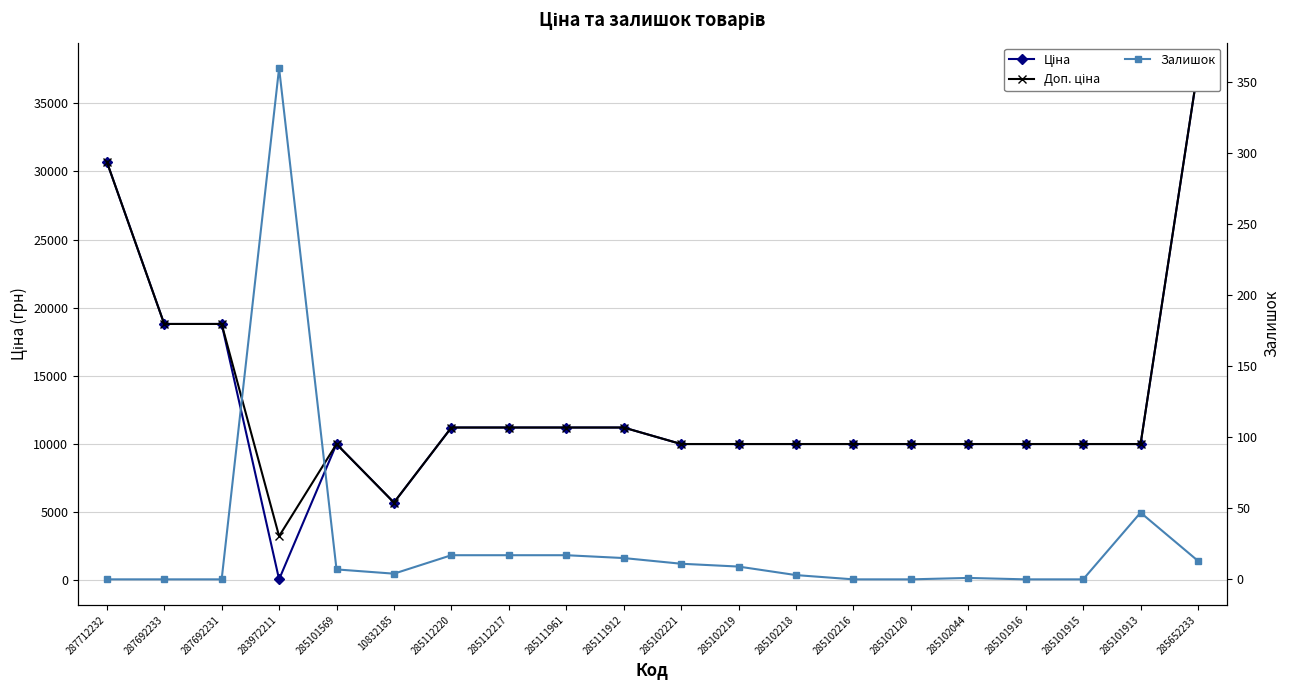

In Ціна, how many points are higher than both neighbors (excluding endpoints)?

1